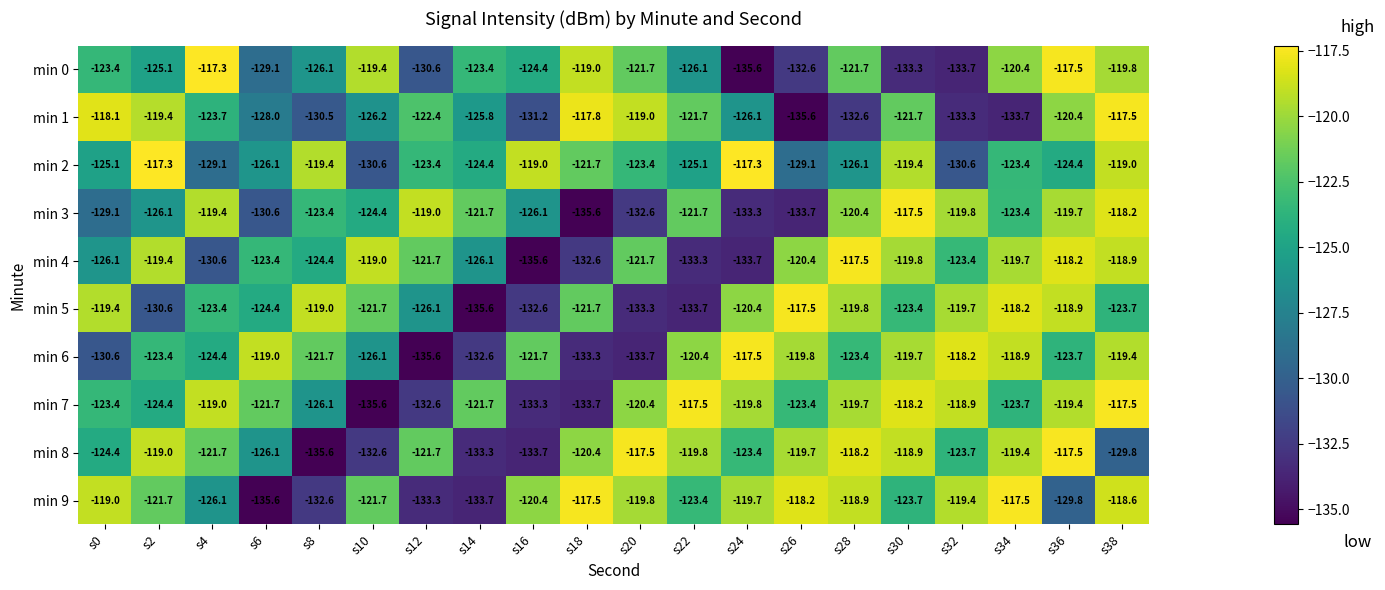

At which label is min 5 closest to -126?

s12